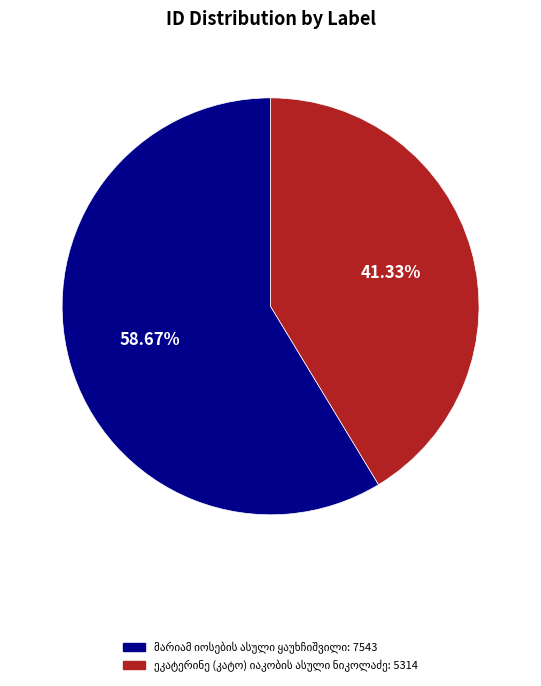

To the nearest percent, what percentage of the pie is მარიამ იოსების ასული ყაუხჩიშვილი?

59%